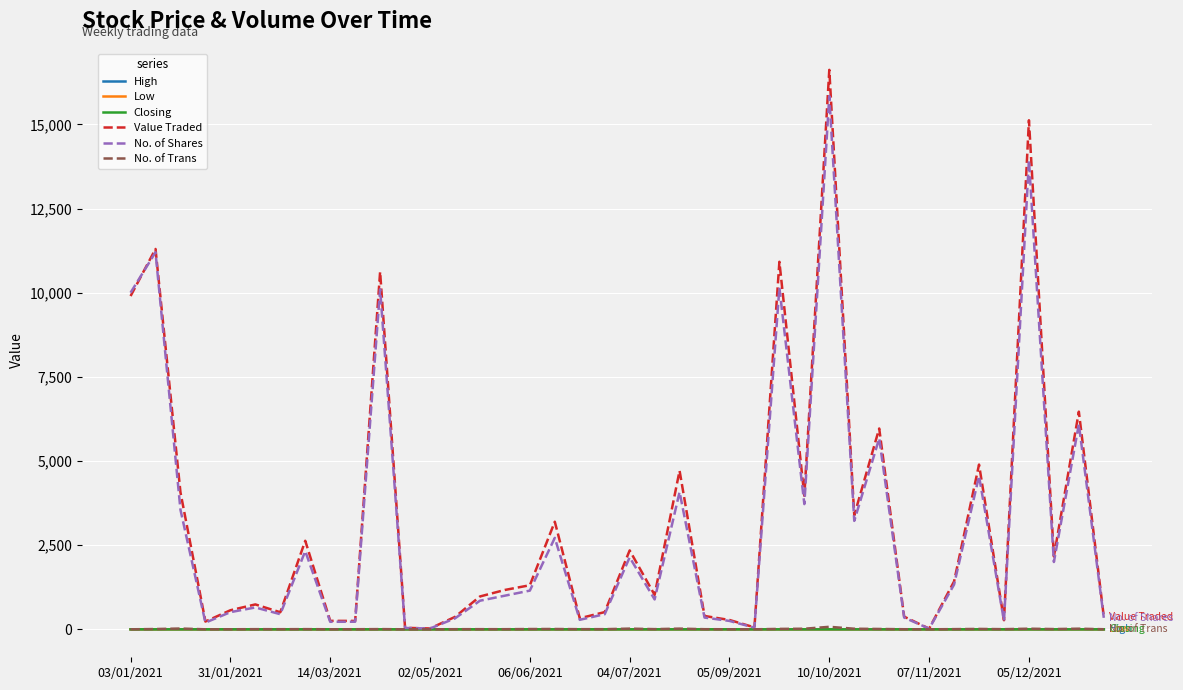

What is the greatest value displayed?

16619.0